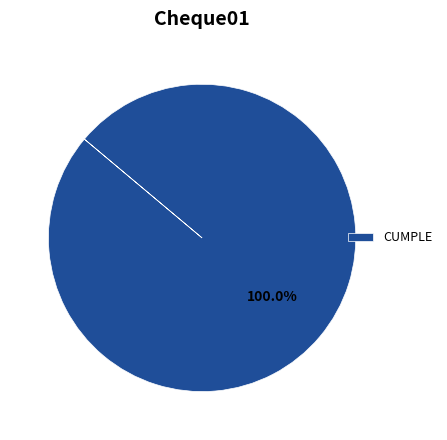

Rank the categories by value from highest to lowest.

CUMPLE